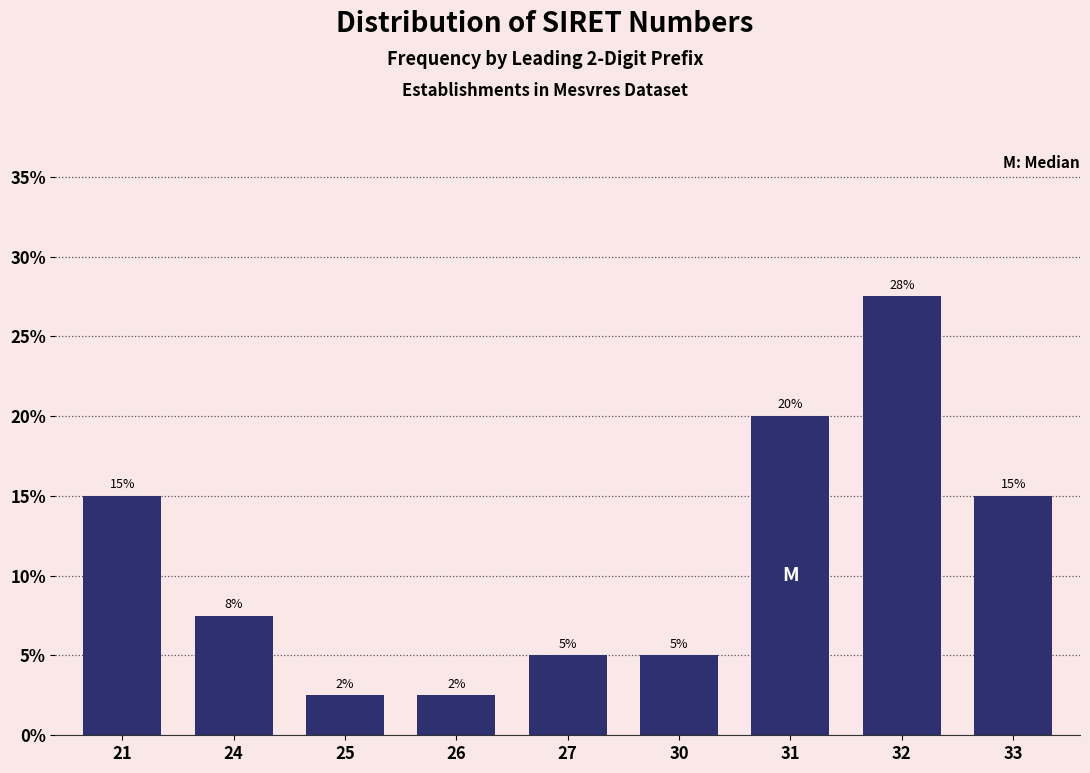

Which category has the highest value across all series?

32